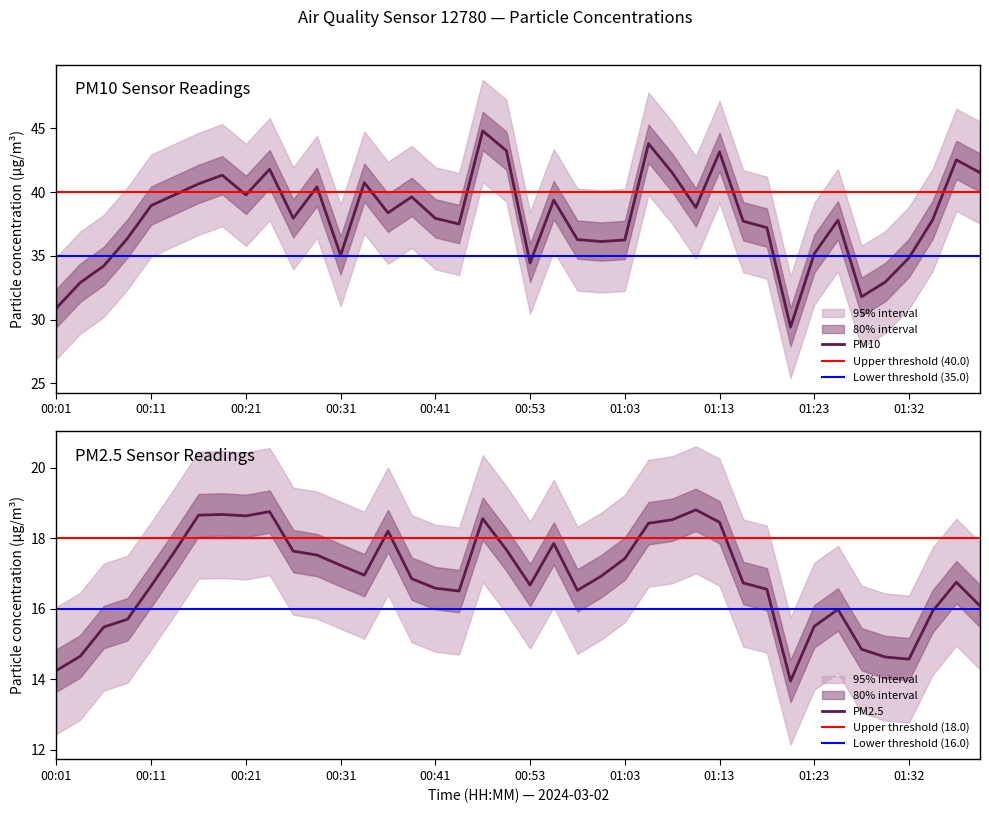

The PM2.5 (P2) series shows 9.2 at 26. True or false?

False